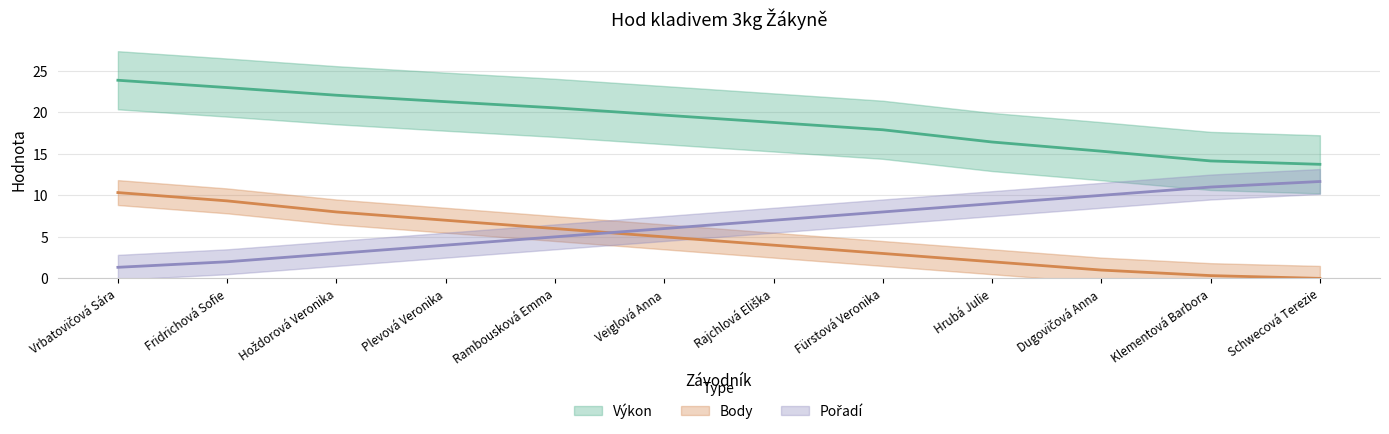

What is the value of the Body point at the 2nd from the left?

9.3